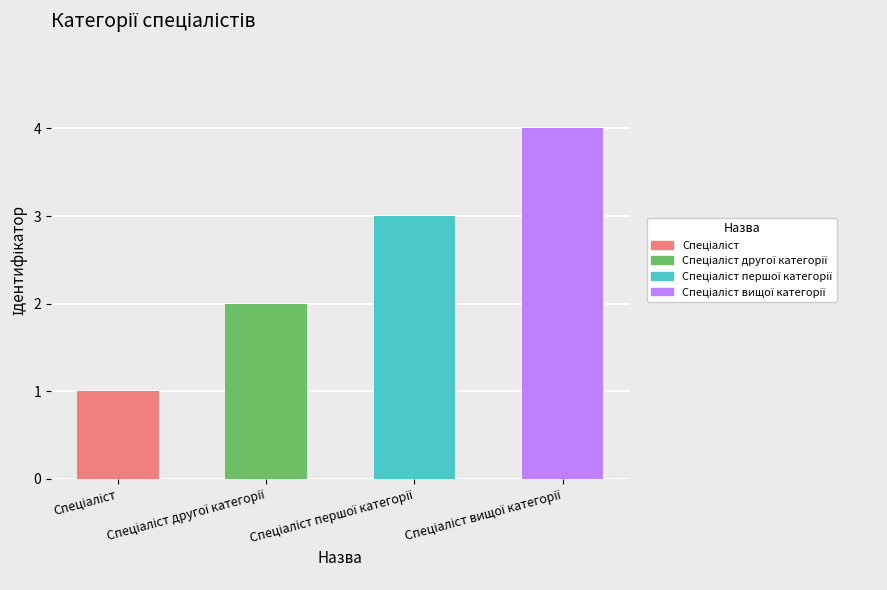

What is the difference between the maximum and minimum values?

3